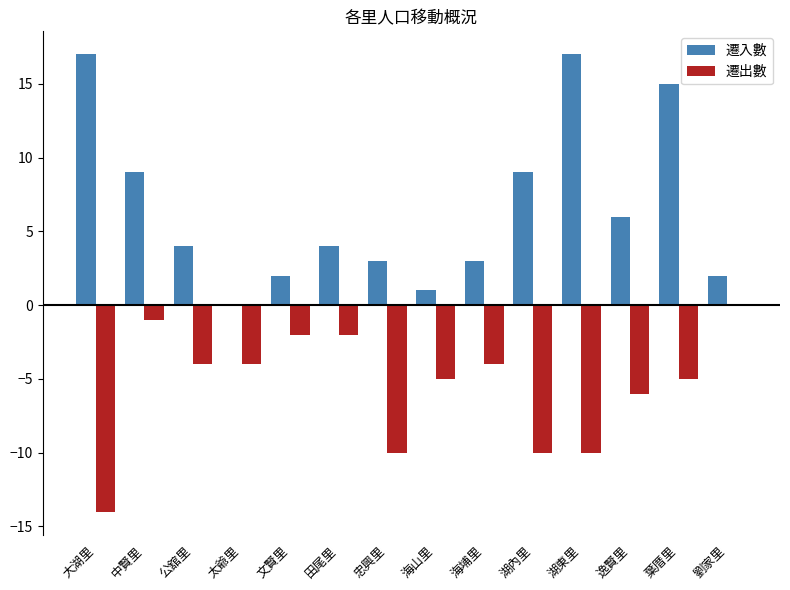

Are the bars horizontal?

No